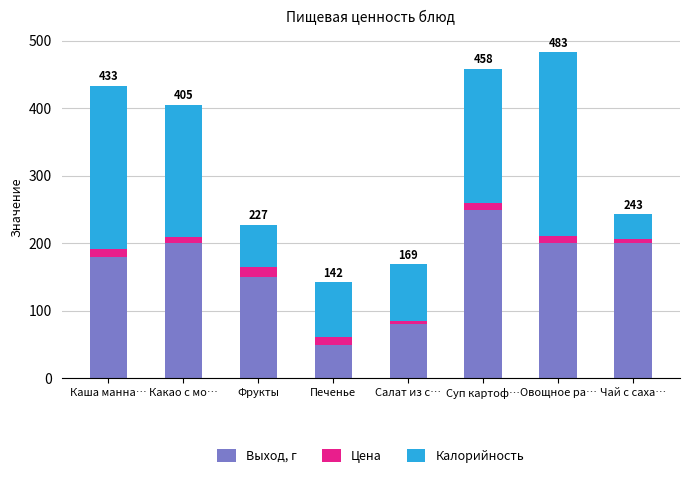

What is the maximum value for Выход, г?

250.0